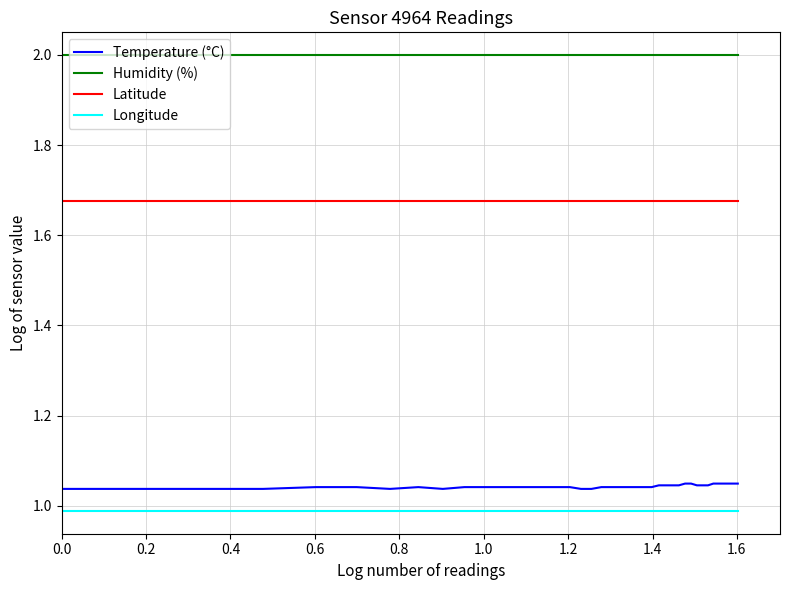

True or false: Temperature (°C) and Longitude cross at least once.

False